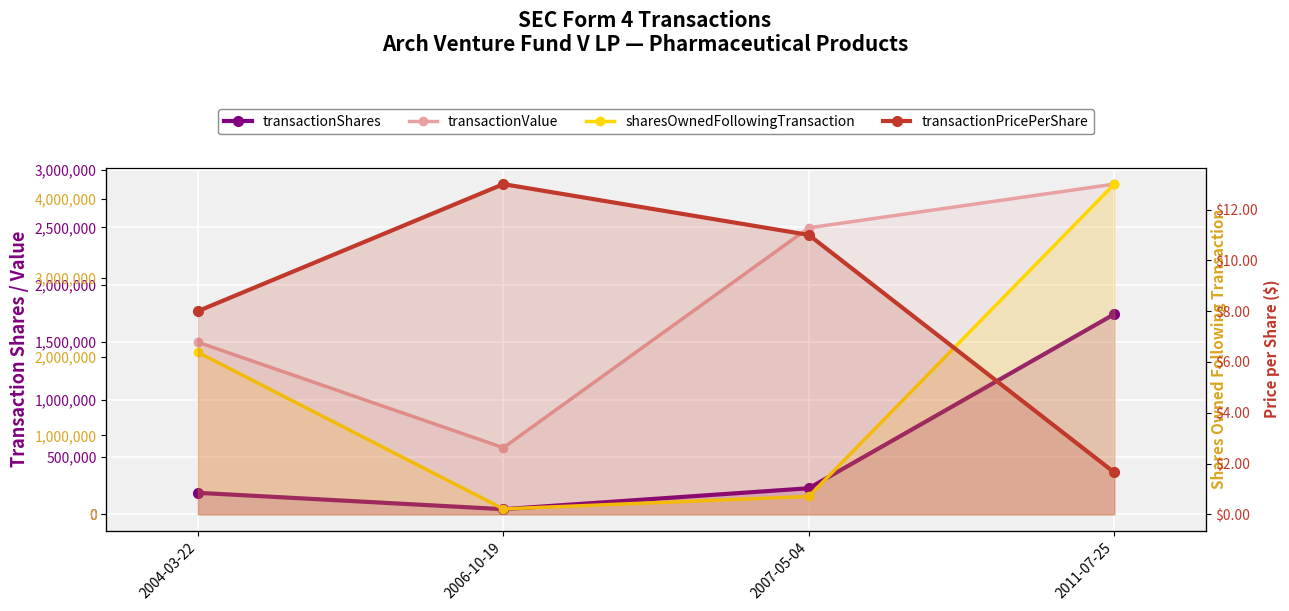

Is the value of transactionPricePerShare at 2004-03-22 greater than the value of transactionValue at 2004-03-22?

No